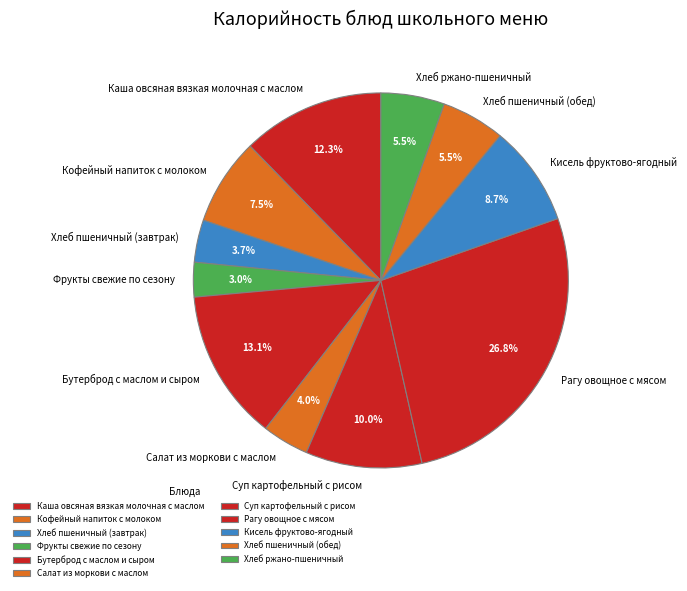

To the nearest percent, what percentage of the pie is Каша овсяная вязкая молочная с маслом?

12%